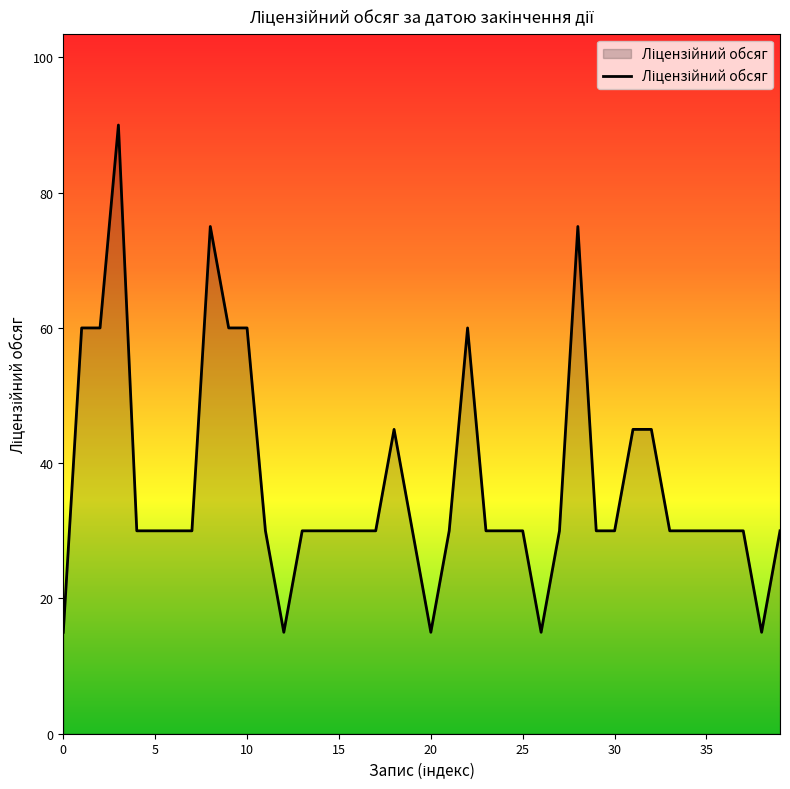

Reading left to right, transcribe all the data shown in this chart.

15	60	60	90	30	30	30	30	75	60	60	30	15	30	30	30	30	30	45	30	15	30	60	30	30	30	15	30	75	30	30	45	45	30	30	30	30	30	15	30